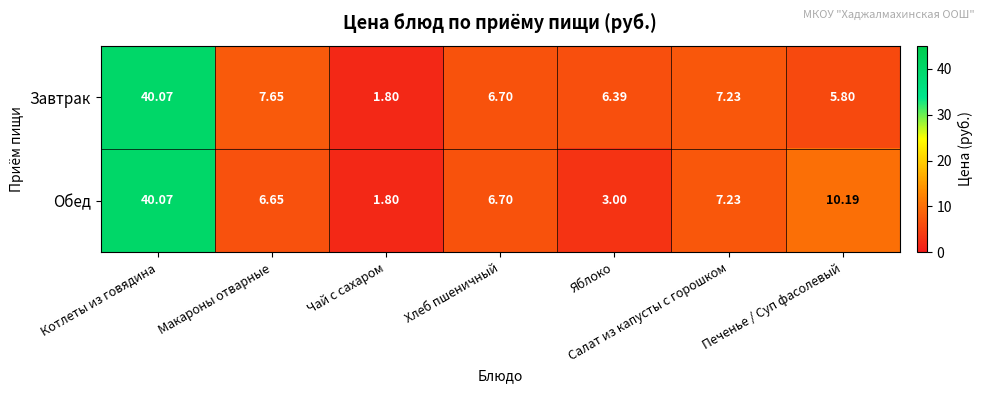

Rank the categories by Обед value from lowest to highest.

Чай с сахаром, Яблоко, Макароны отварные, Хлеб пшеничный, Салат из капусты с горошком, Печенье / Суп фасолевый, Котлеты из говядина